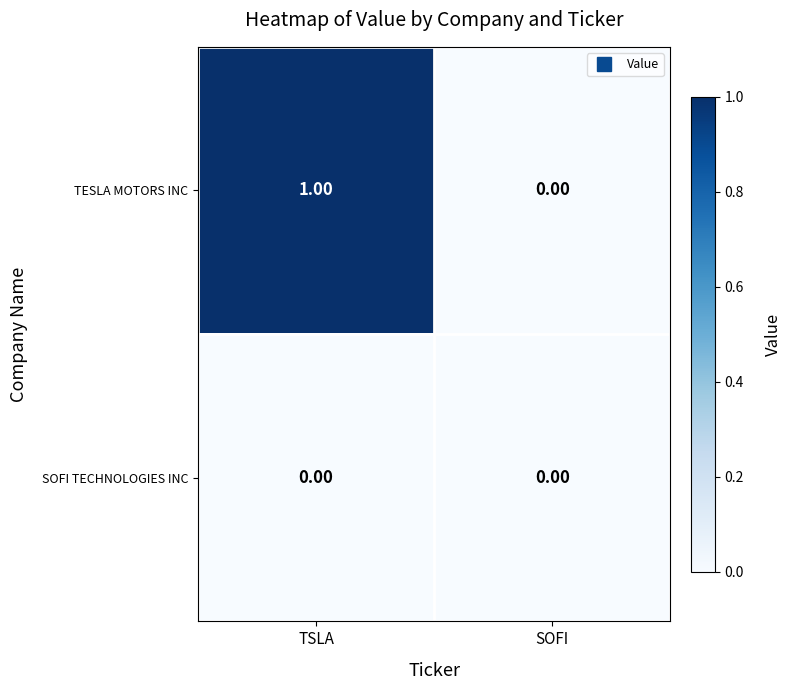

At which category is the sum across all series the highest?

TSLA